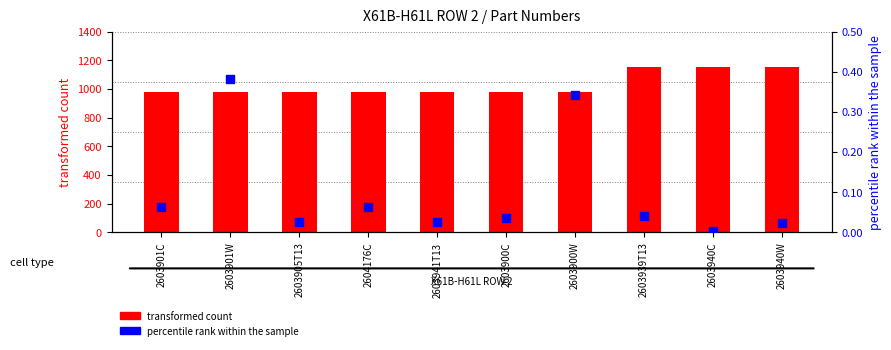

At which category is the sum across all series the highest?

2603939T13